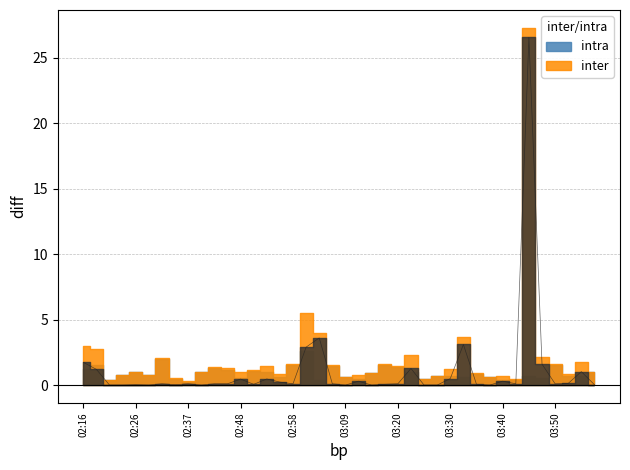

What is the approximate value at 03:01?

2.9